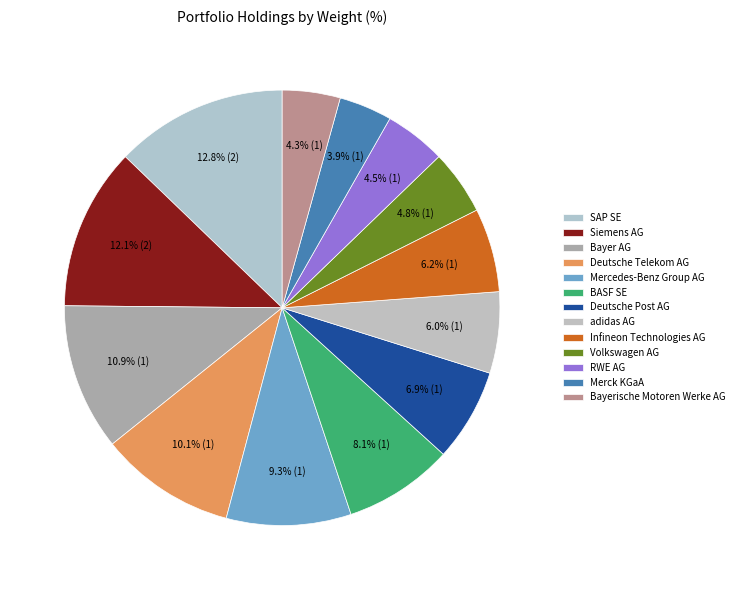

Rank the categories by value from lowest to highest.

Merck KGaA, Bayerische Motoren Werke AG, RWE AG, Volkswagen AG, adidas AG, Infineon Technologies AG, Deutsche Post AG, BASF SE, Mercedes-Benz Group AG, Deutsche Telekom AG, Bayer AG, Siemens AG, SAP SE